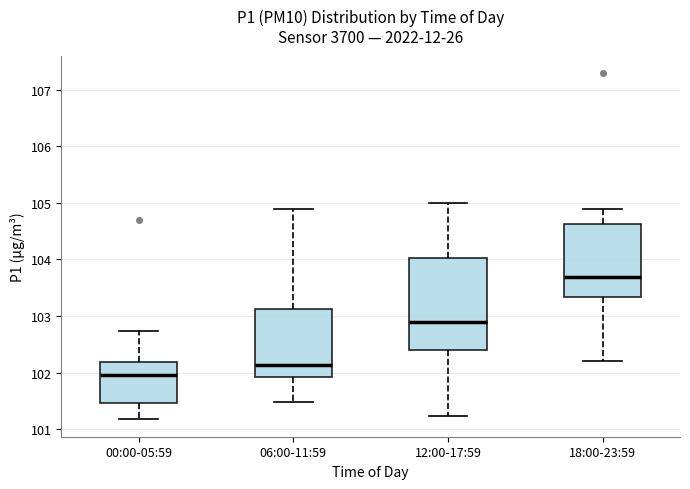

Reading left to right, transcribe this box plot: for each box, give where its median line is, the range the box spans, and where its two whiskers end, as read against the y-axis. The values are not printed on the chart, so give them approximately, as read against the axis.

00:00-05:59: median 102.0, box 101.5 to 102.2, whiskers 101.2 to 102.7
06:00-11:59: median 102.1, box 101.9 to 103.1, whiskers 101.5 to 104.9
12:00-17:59: median 102.9, box 102.4 to 104.0, whiskers 101.2 to 105.0
18:00-23:59: median 103.7, box 103.3 to 104.6, whiskers 102.2 to 104.9